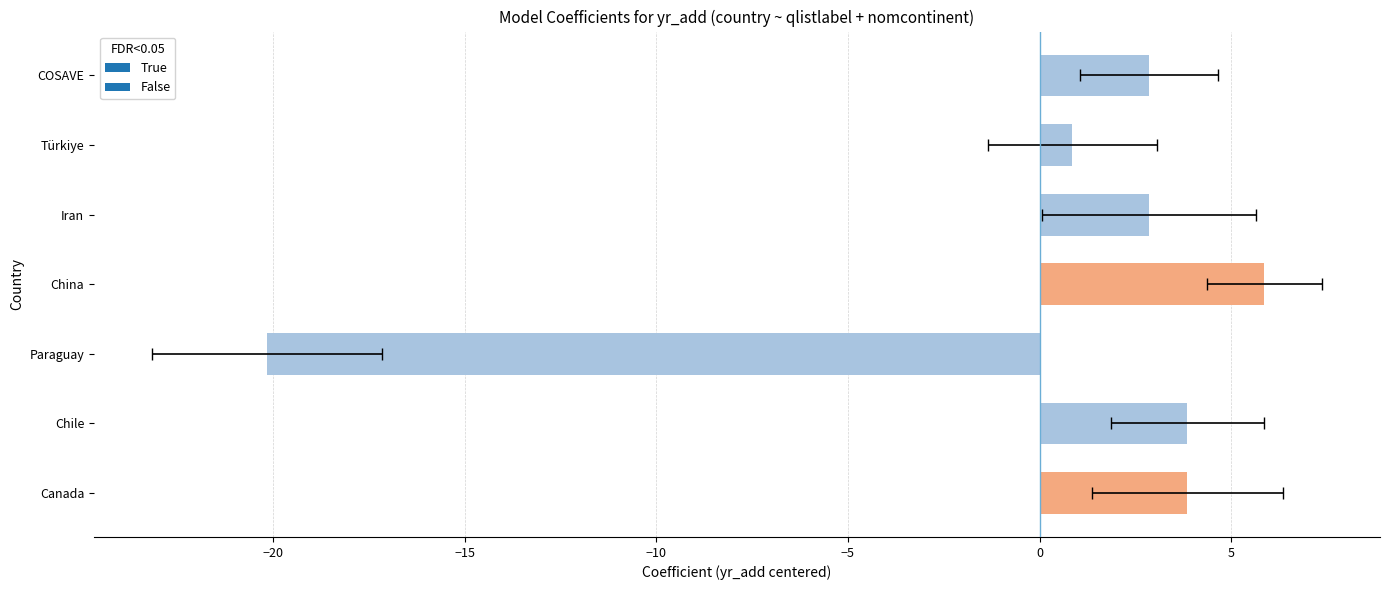

Reading left to right, extract all data points from this chart.

3.9	3.9	-20.1	5.9	2.9	0.9	2.9